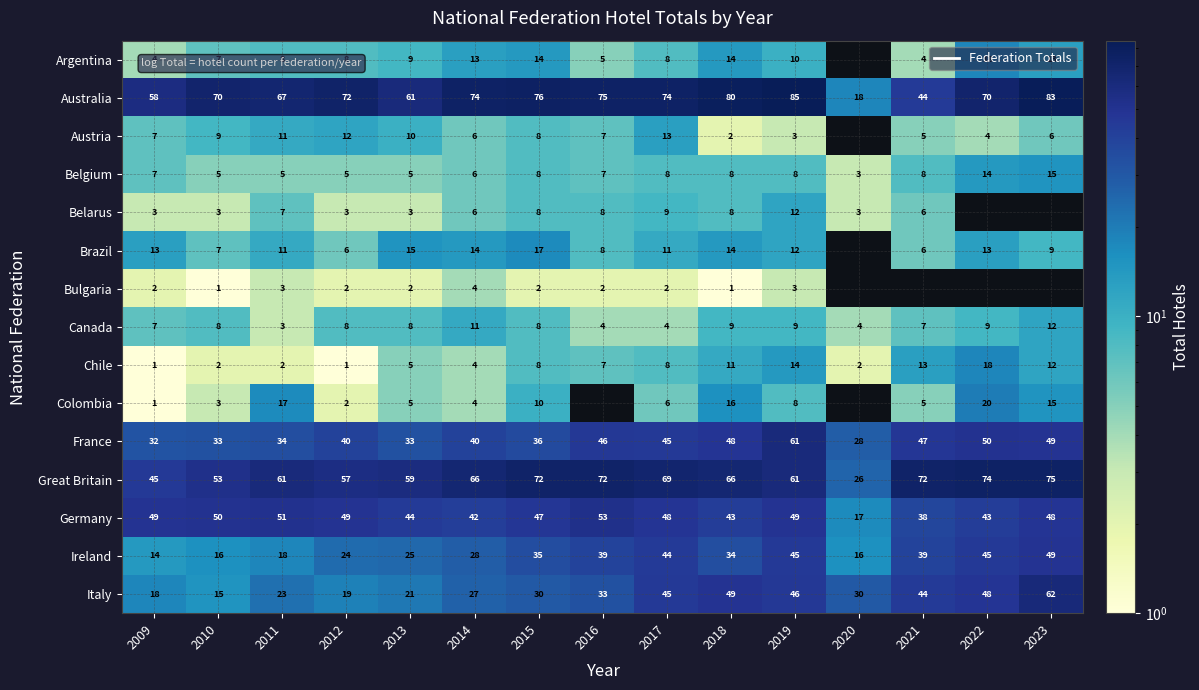

Where is France nearest to the value 44?

2017